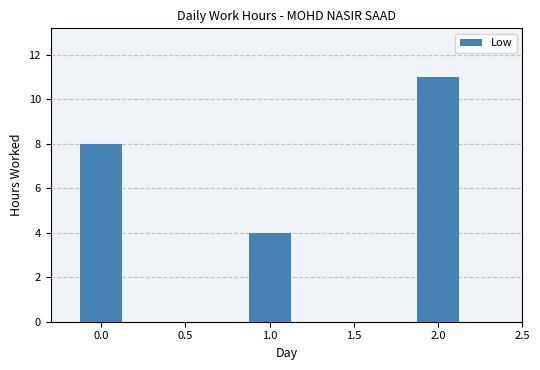

Are the bars horizontal?

No